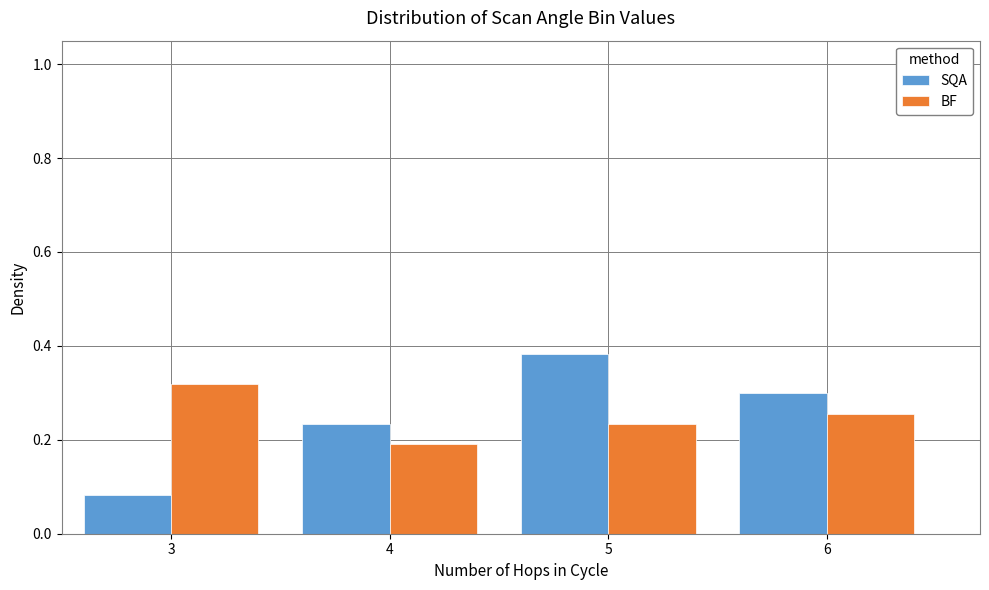

What is the sum of all BF values?

1.0